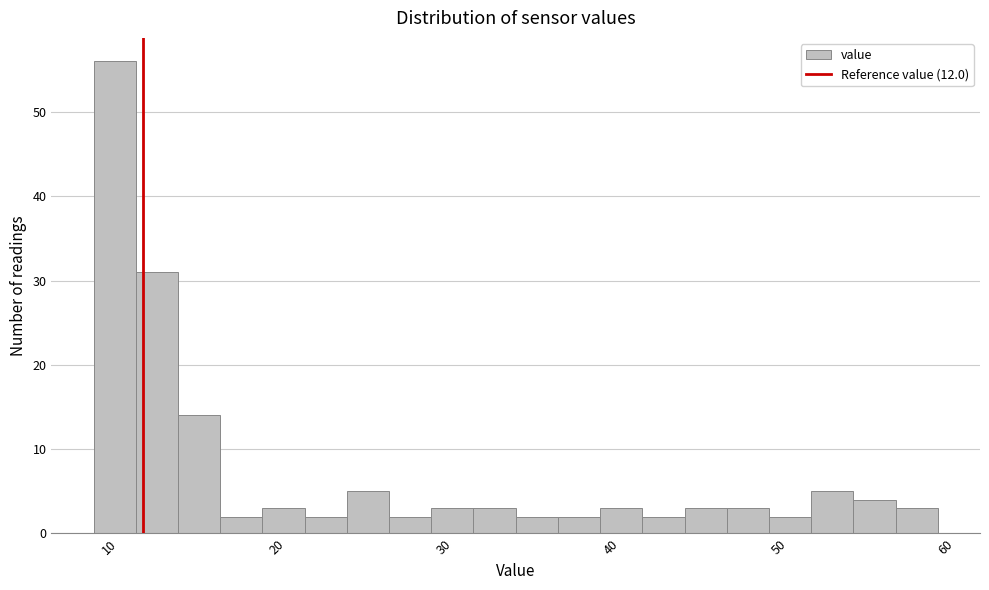

Read against the x-axis, roughly where is the centre of the tallest bar?

10